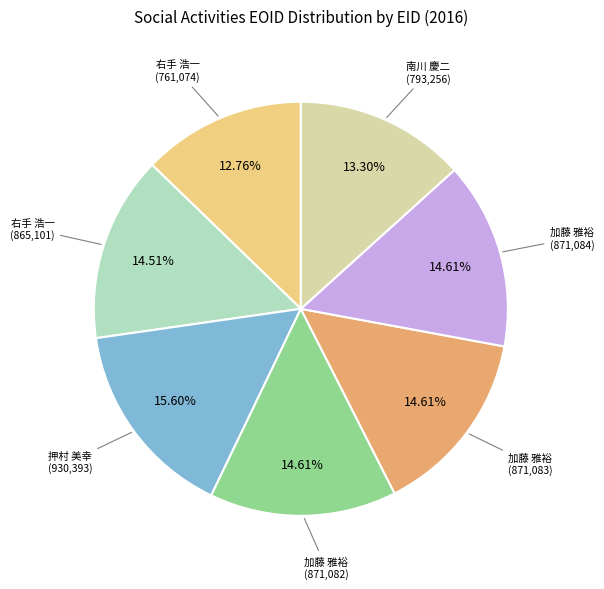

How many slices are in this pie chart?

7